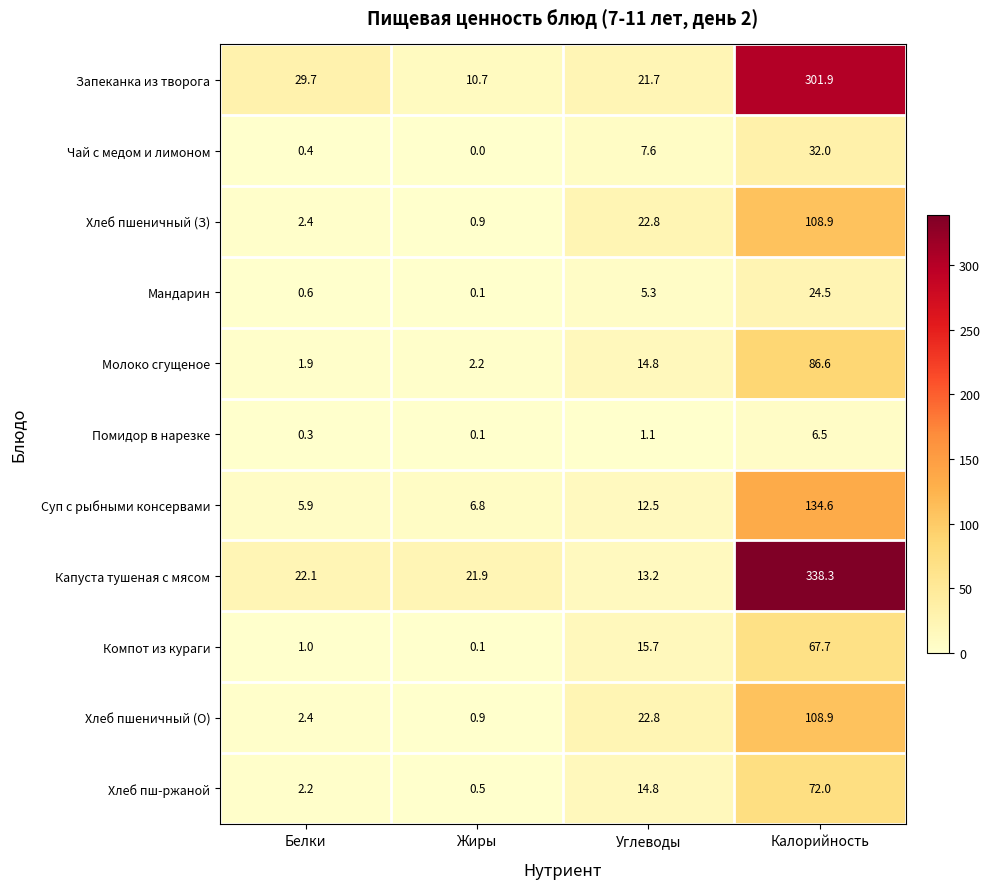

Which series changed the most between Белки and Калорийность?

Капуста тушеная с мясом